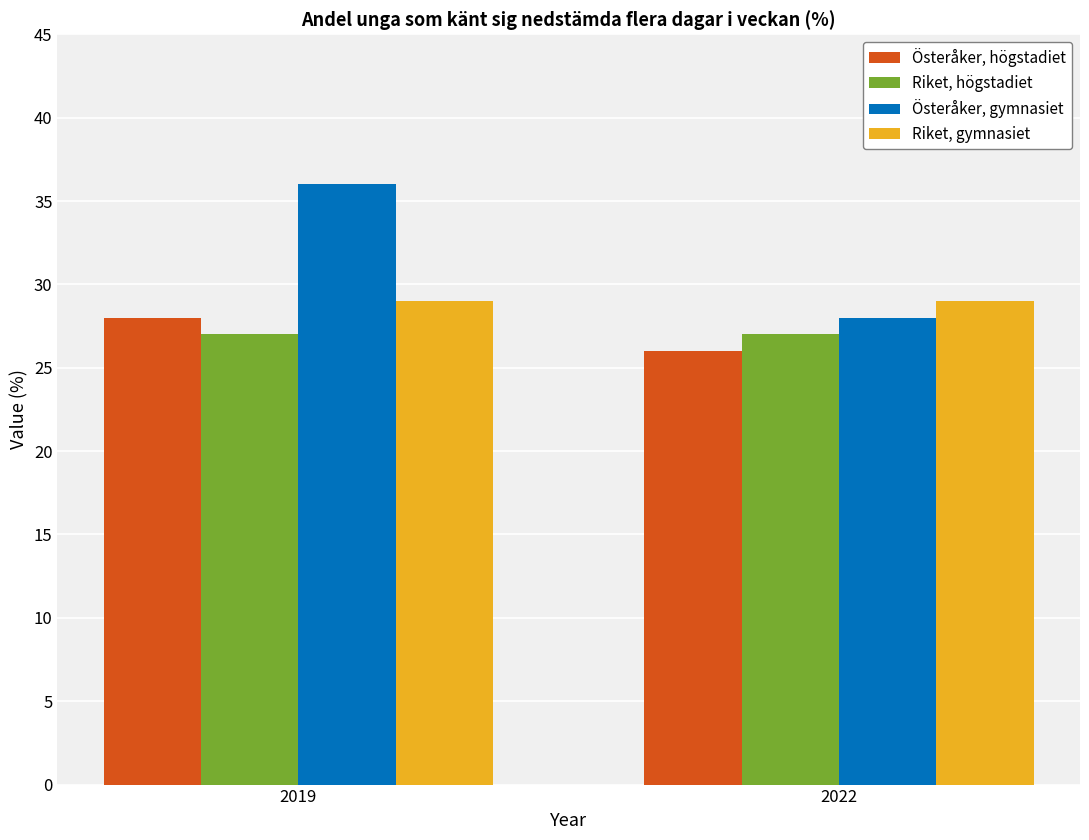

Count the number of data series in this chart.

4